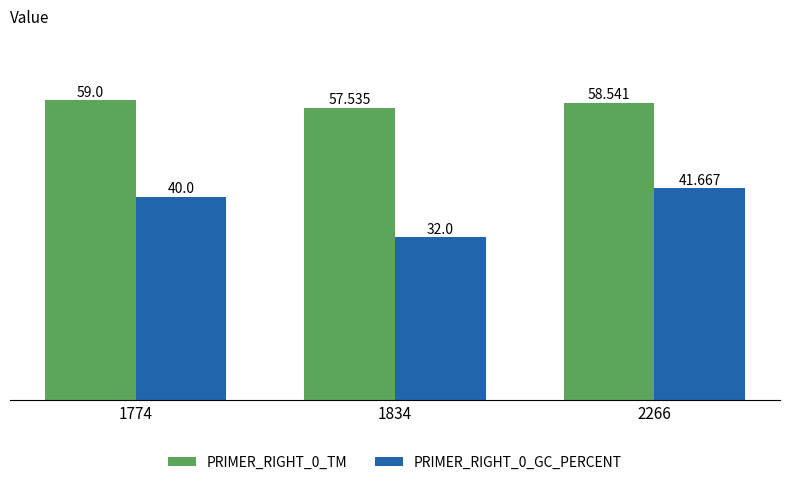

What is the difference between the maximum and minimum values in the PRIMER_RIGHT_0_GC_PERCENT series?

9.7